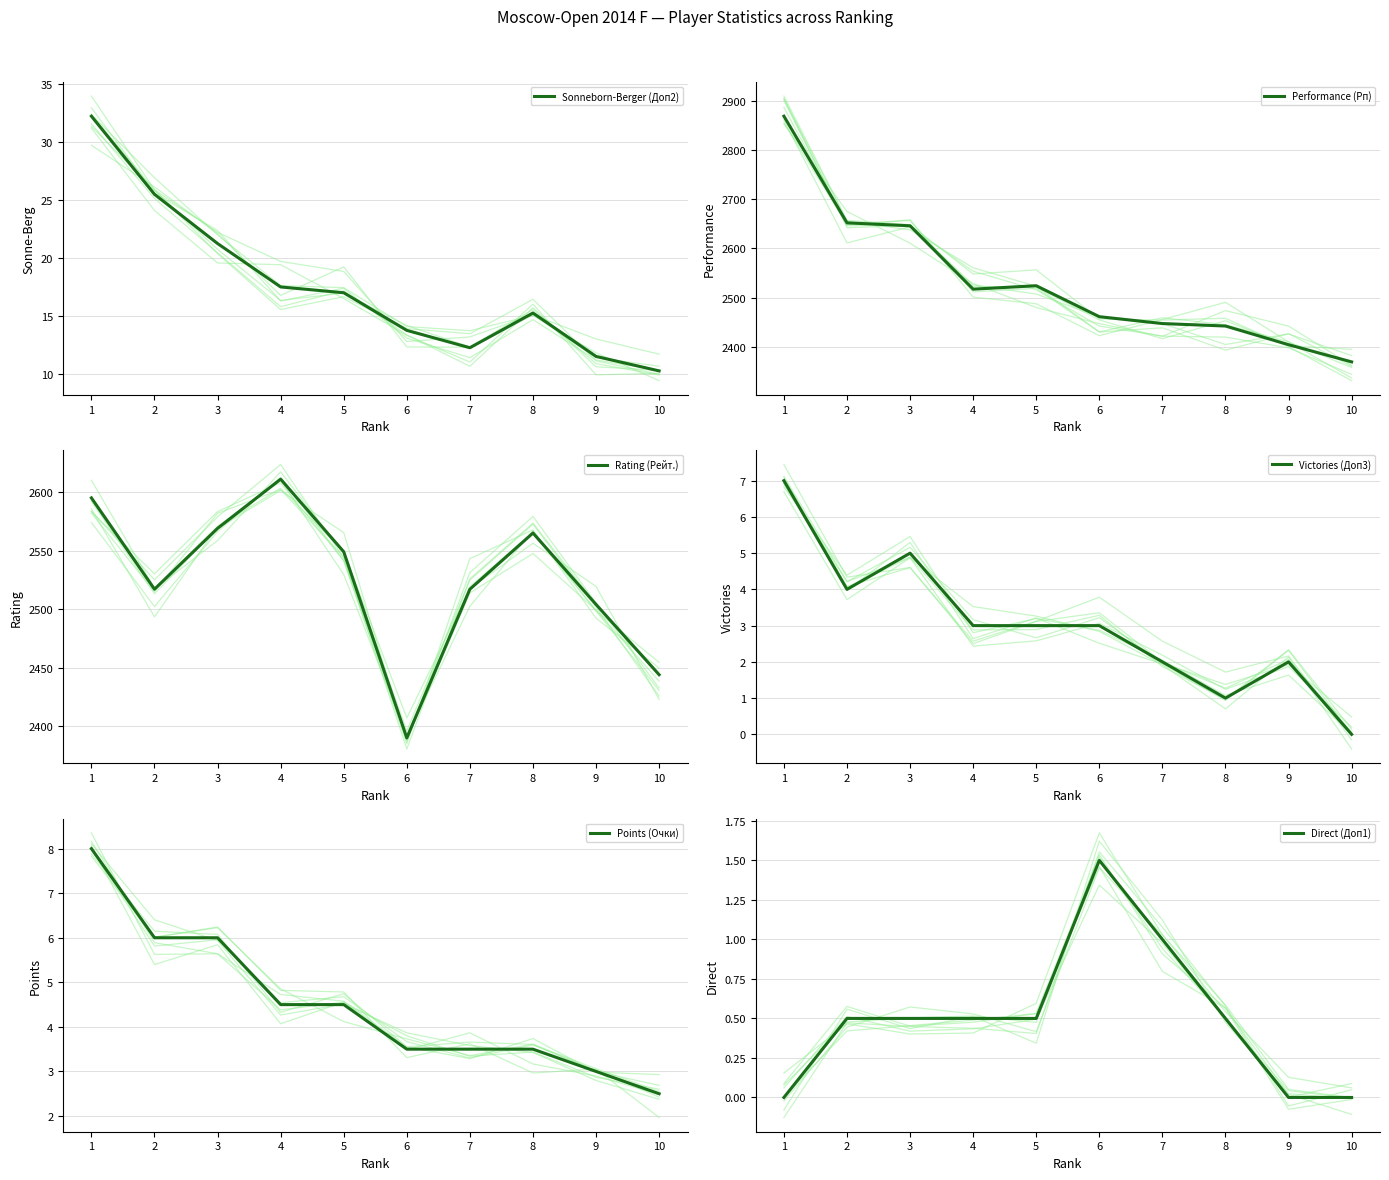

True or false: Sonneborn-Berger (Доп2) and Performance (Рп) cross at least once.

False